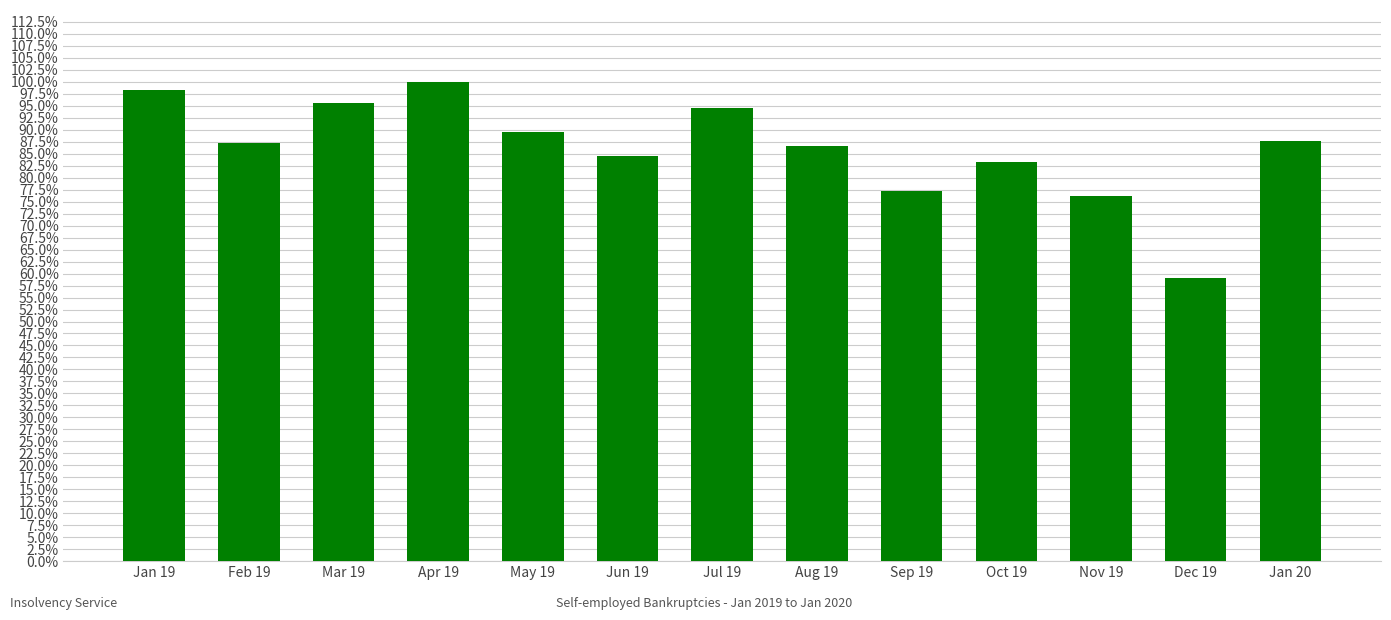

Rank the categories by value from lowest to highest.

Dec 19, Nov 19, Sep 19, Oct 19, Jun 19, Aug 19, Feb 19, Jan 20, May 19, Jul 19, Mar 19, Jan 19, Apr 19